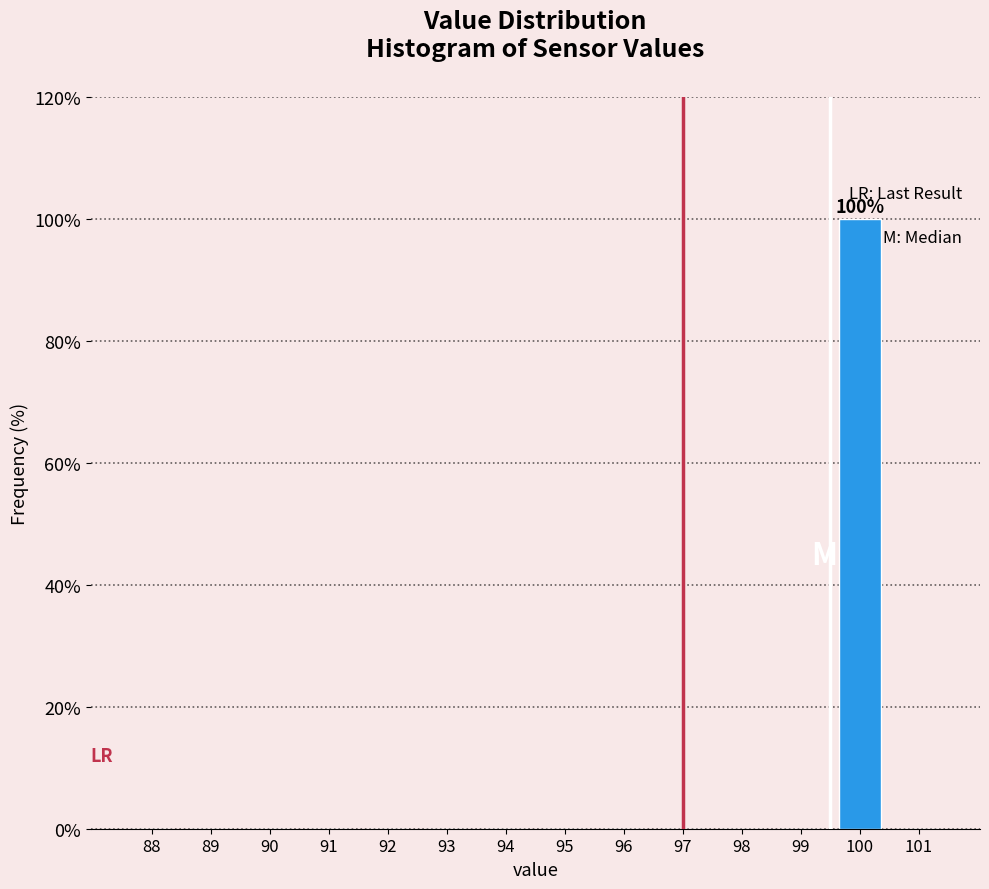

Reading right to left, transcribe all the data shown in this chart.

101=0	100=100	99=0	98=0	97=0	96=0	95=0	94=0	93=0	92=0	91=0	90=0	89=0	88=0